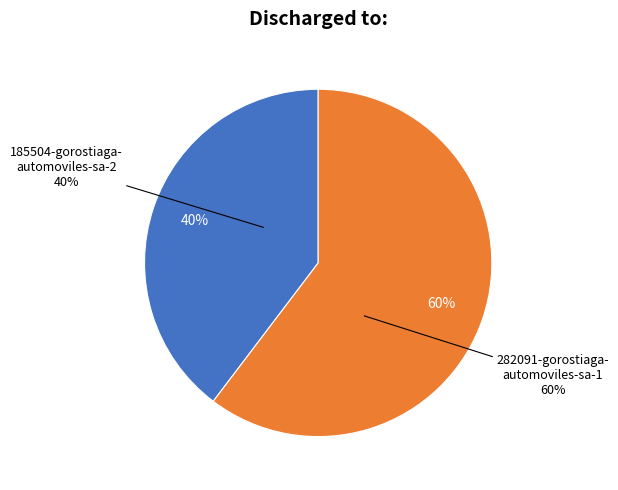

Does any single category account for the majority?

Yes